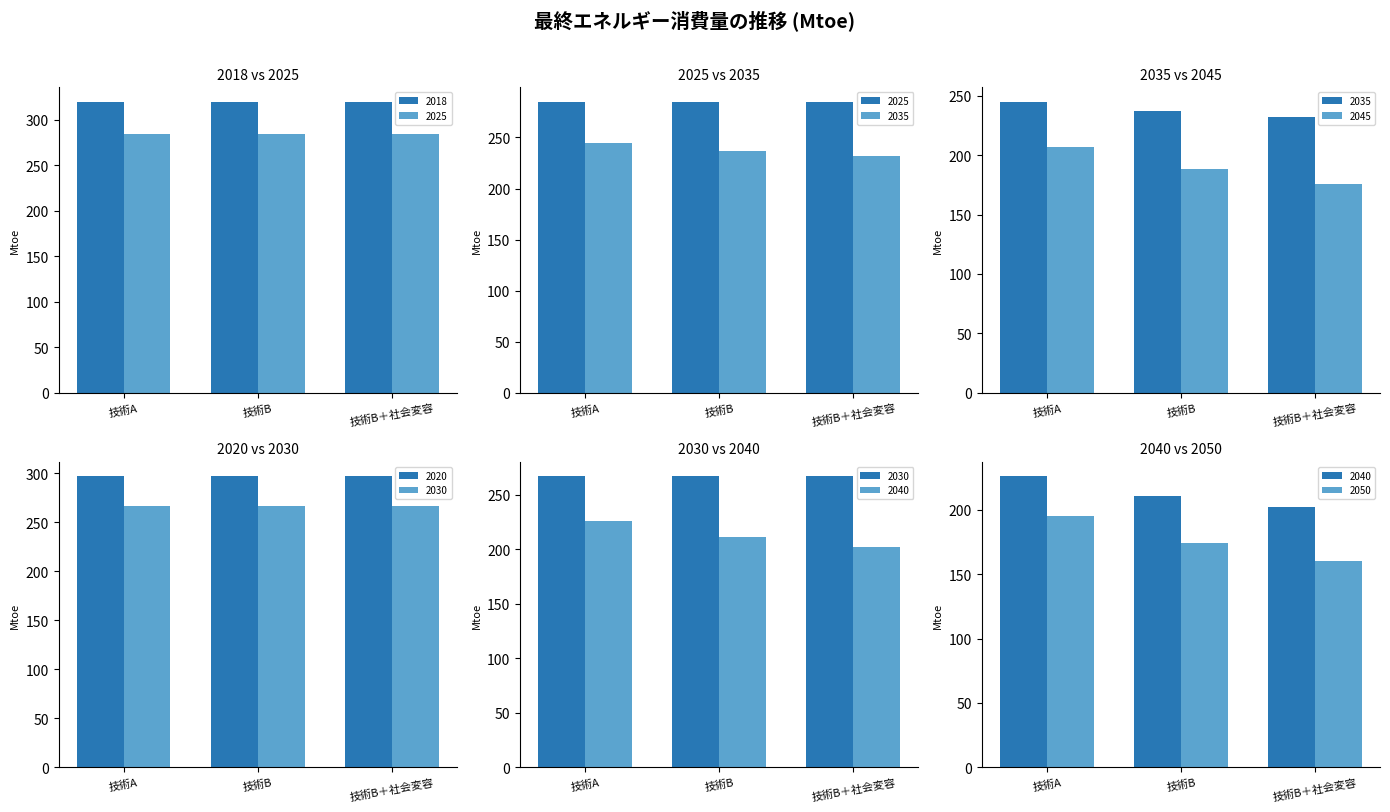

Is it true that 技術B equals 188 at 2045?

True